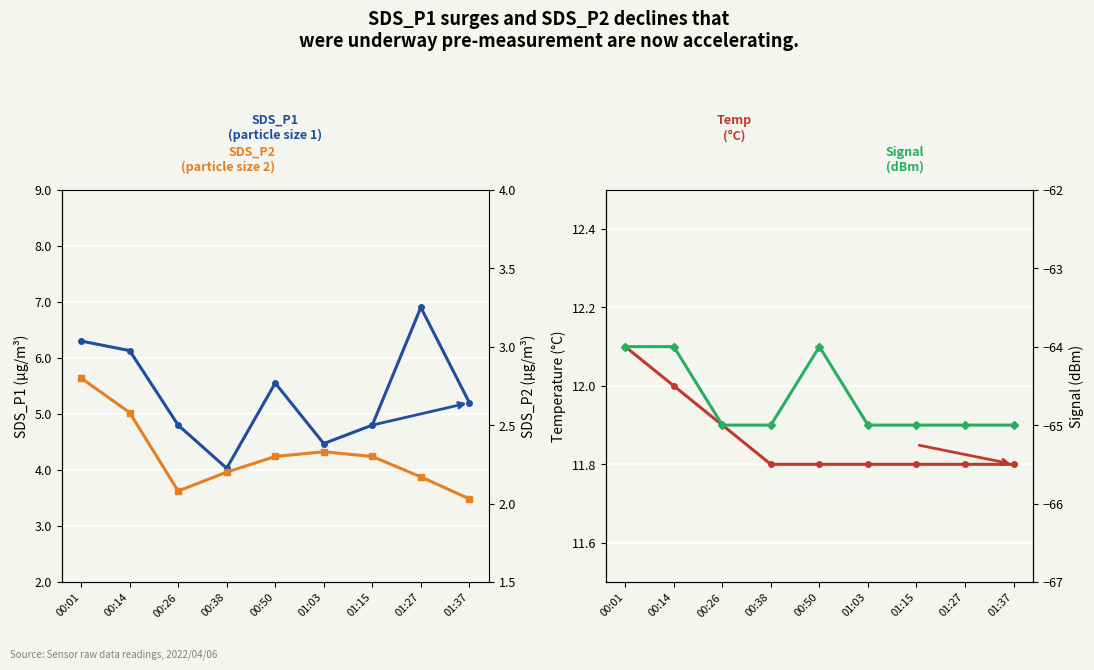

True or false: SDS_P1 has a value of 10.4 at 00:14.

False